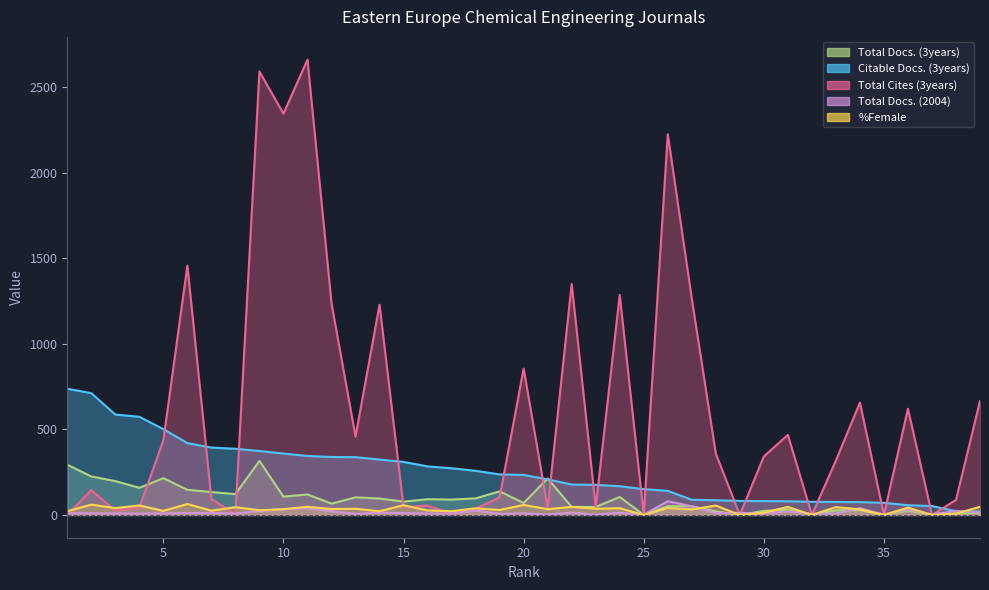

After their last crossing, which series has the higher values: Citable Docs. (3years) or %Female?

%Female